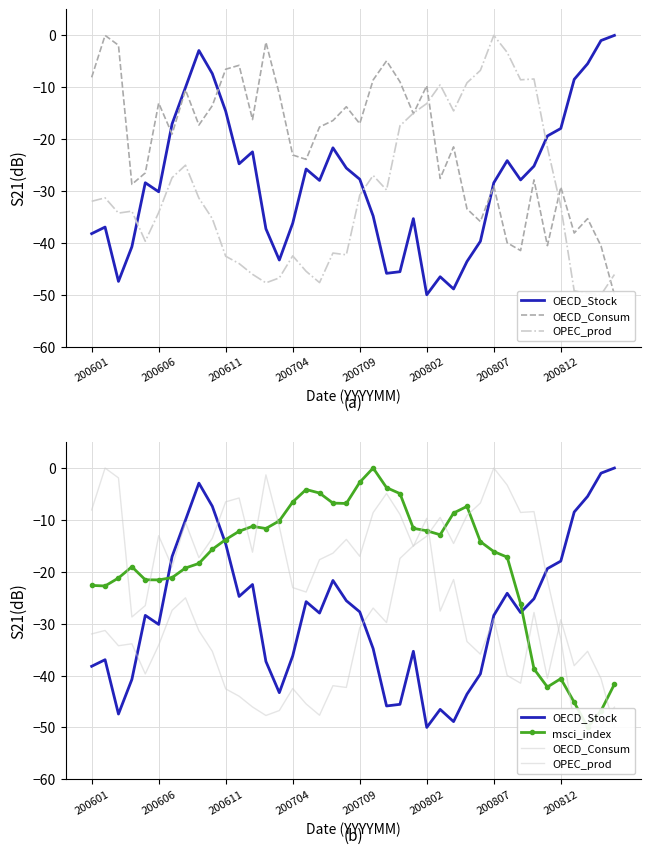

The OPEC_prod series shows -69.4 at 18. True or false?

False